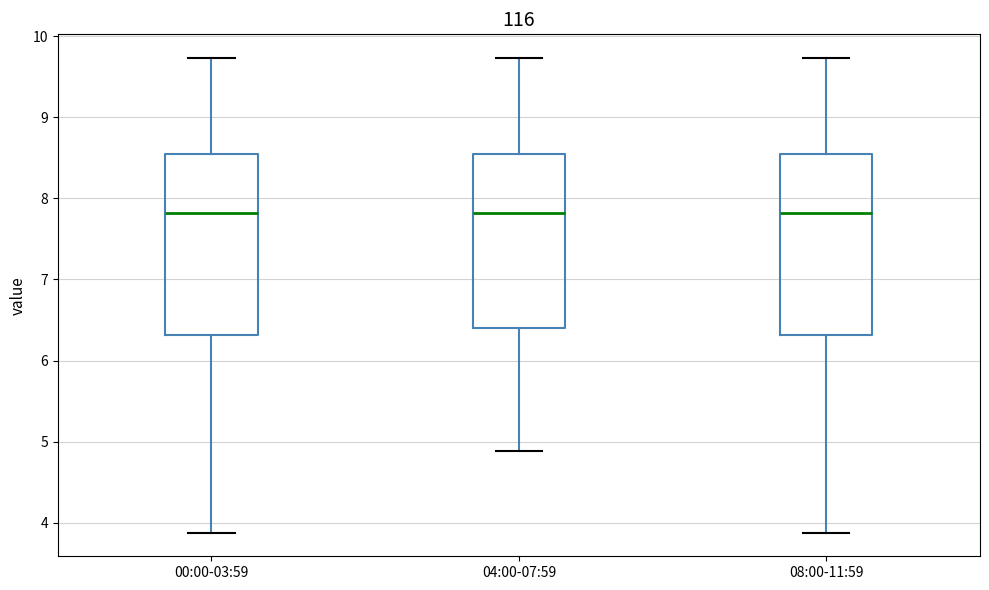

Reading left to right, transcribe this box plot: for each box, give where its median line is, the range the box spans, and where its two whiskers end, as read against the y-axis. The values are not printed on the chart, so give them approximately, as read against the axis.

00:00-03:59: median 7.8, box 6.3 to 8.6, whiskers 3.9 to 9.7
04:00-07:59: median 7.8, box 6.4 to 8.6, whiskers 4.9 to 9.7
08:00-11:59: median 7.8, box 6.3 to 8.6, whiskers 3.9 to 9.7